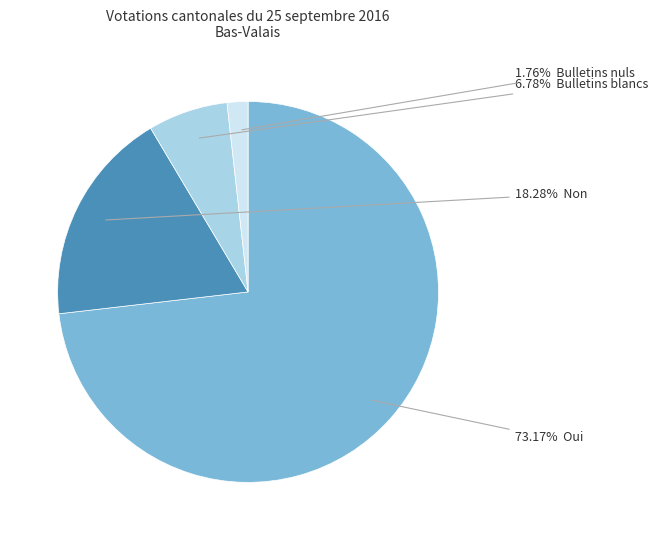

Does any single category account for the majority?

Yes